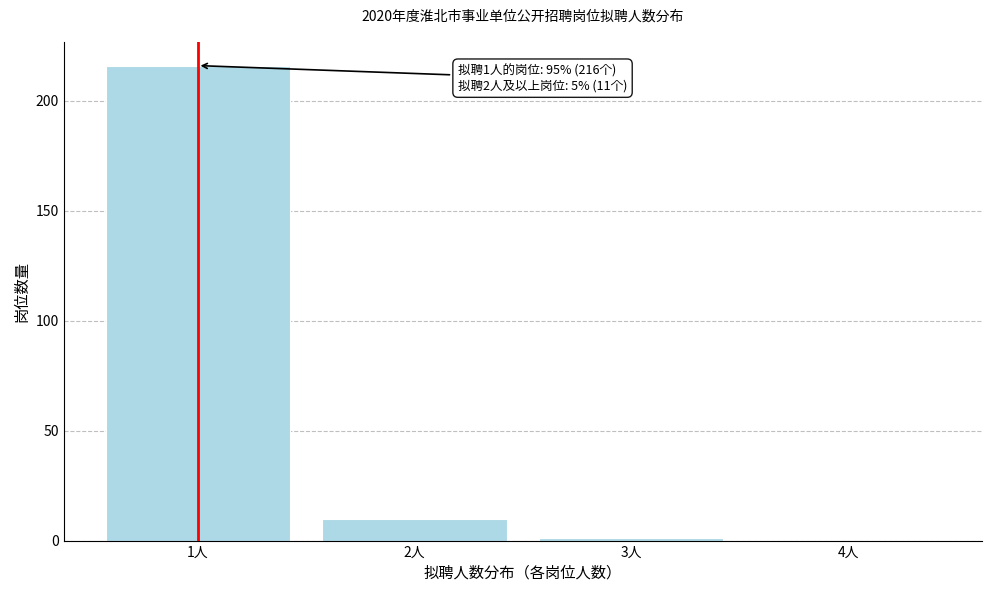

Which range on the x-axis has the tallest bar?

0.5 to 1.5